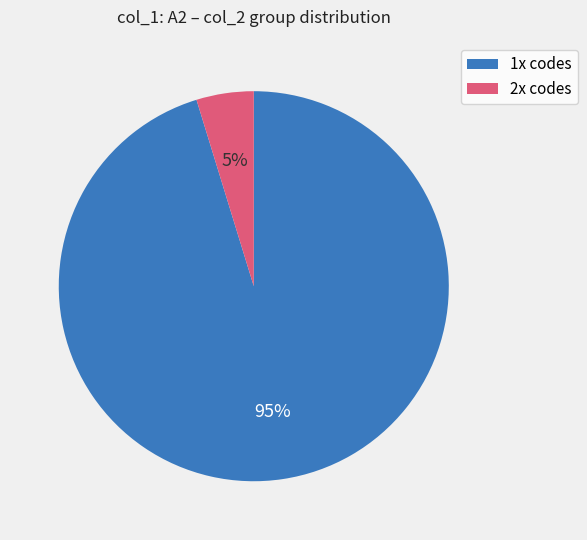

Is there a majority slice in this chart?

Yes